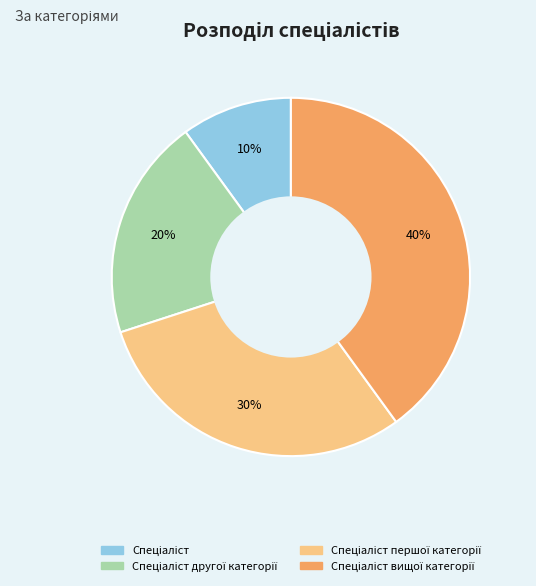

Is there a majority slice in this chart?

No